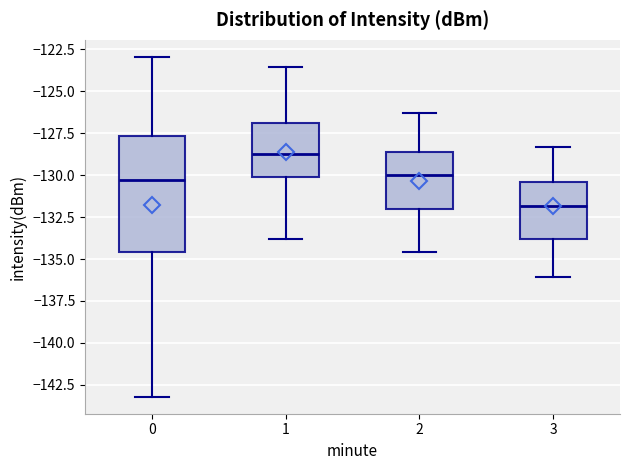

Which box's median line is the lowest?

3